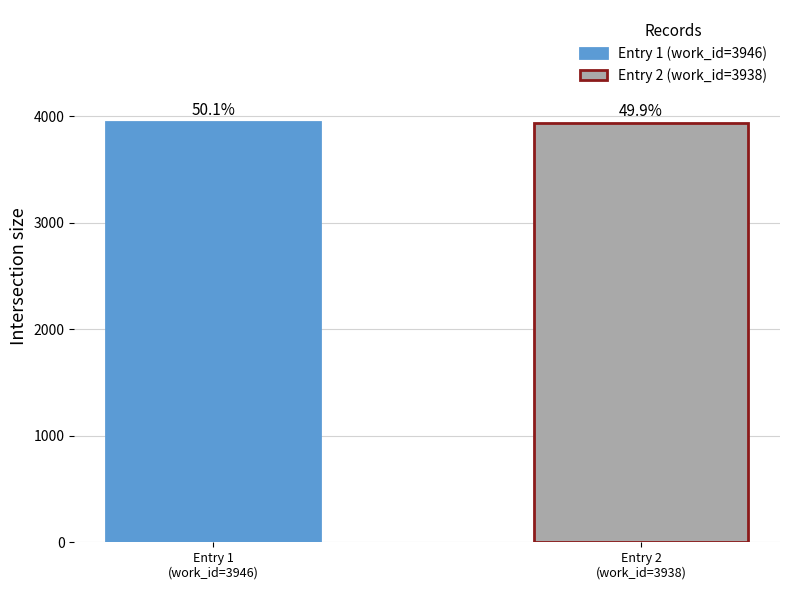

Reading left to right, transcribe all the data shown in this chart.

3946	3938